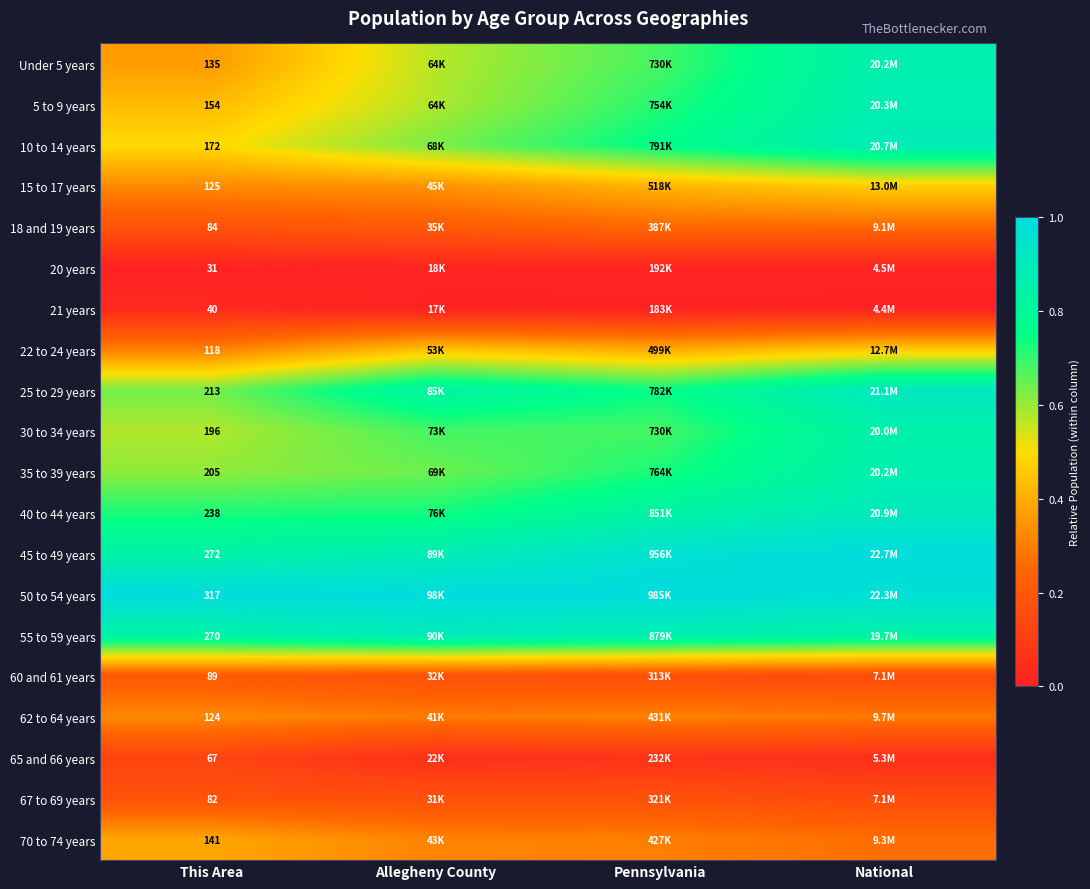

How many series are shown in this chart?

20